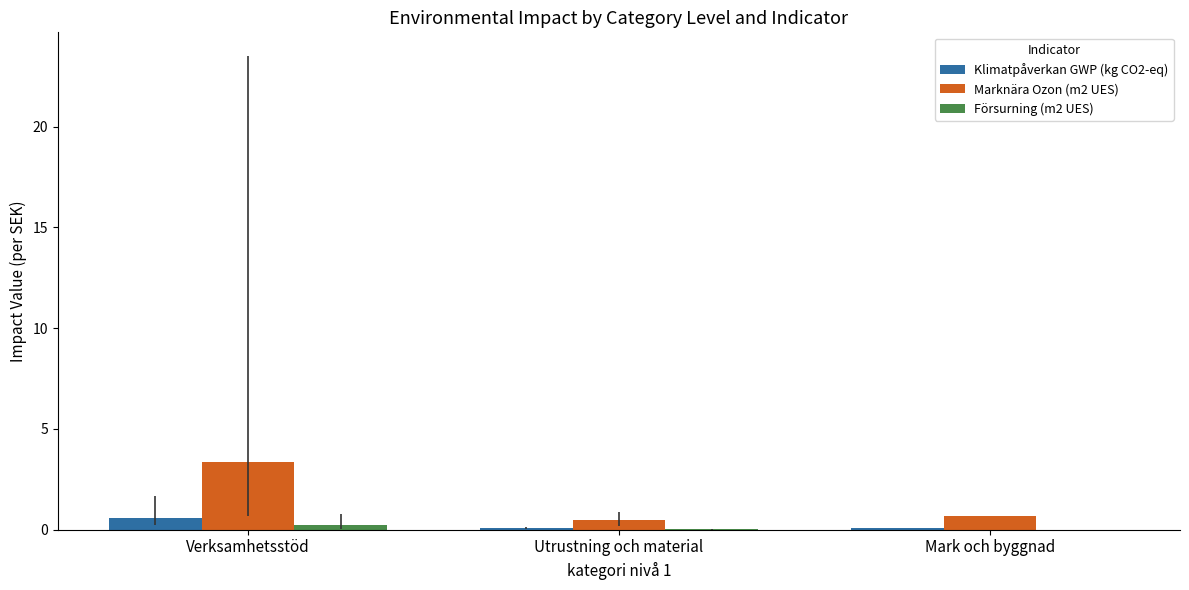

Which series has the largest total across all categories?

Marknära Ozon (m2 UES)